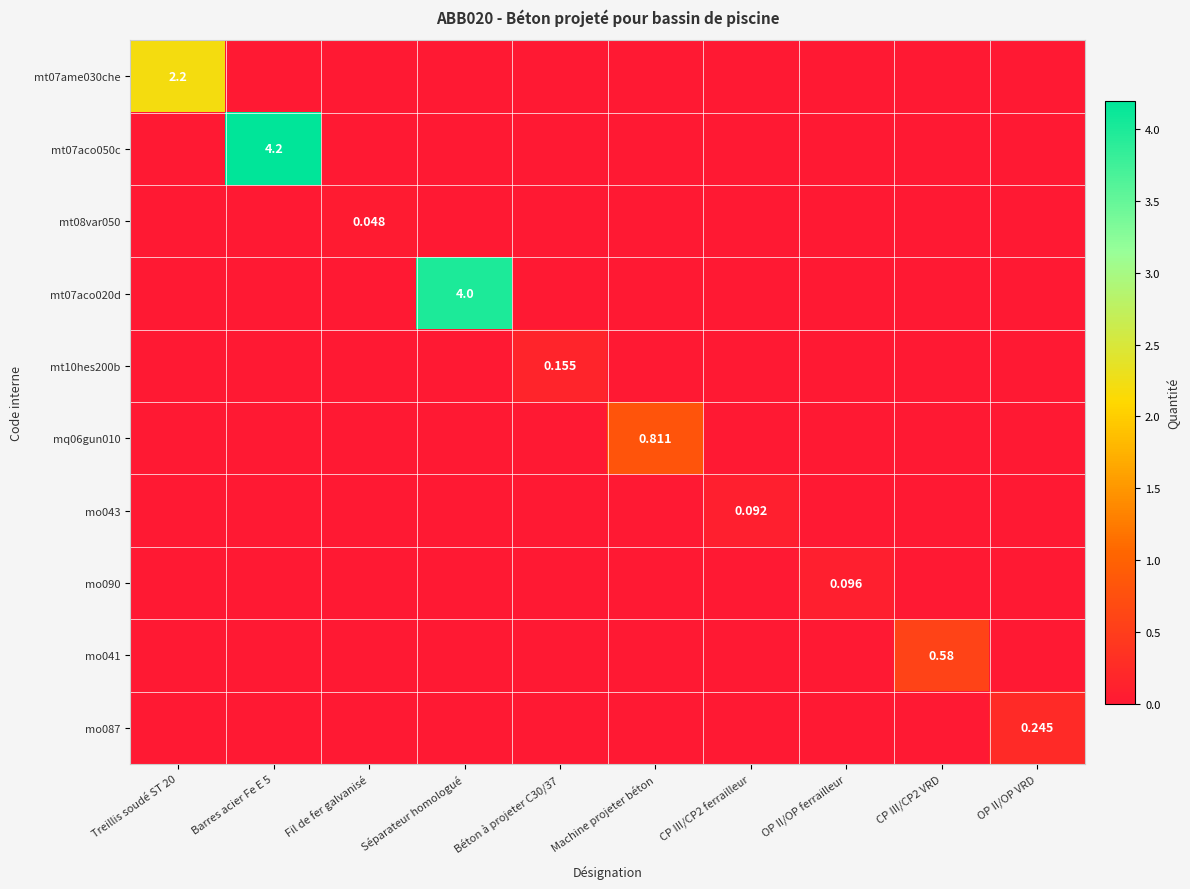

How many distinct data groups are displayed?

10